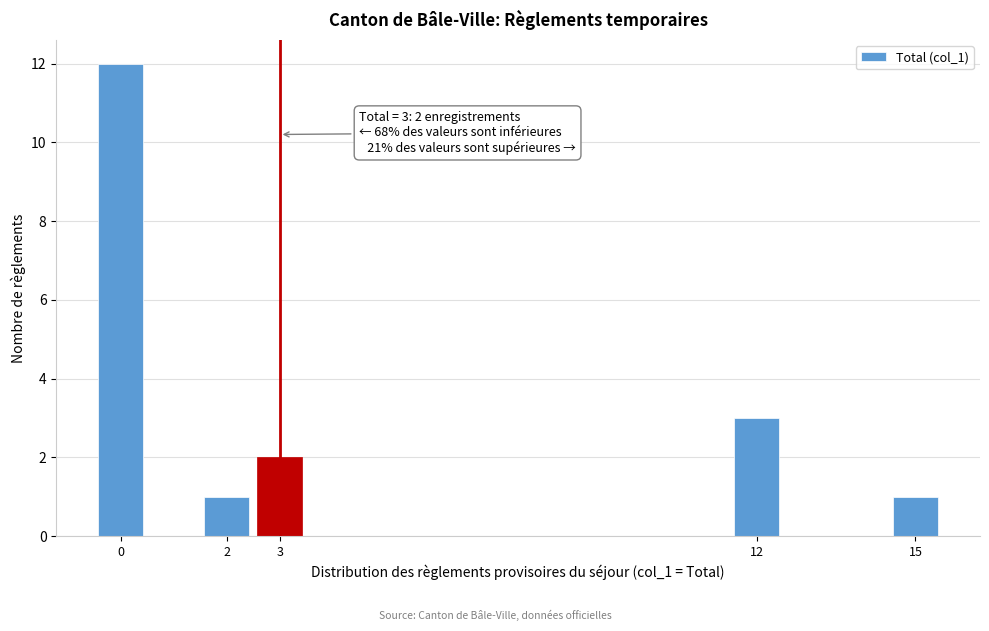

Reading right to left, what are all the values shown in this chart?

1	3	2	1	12